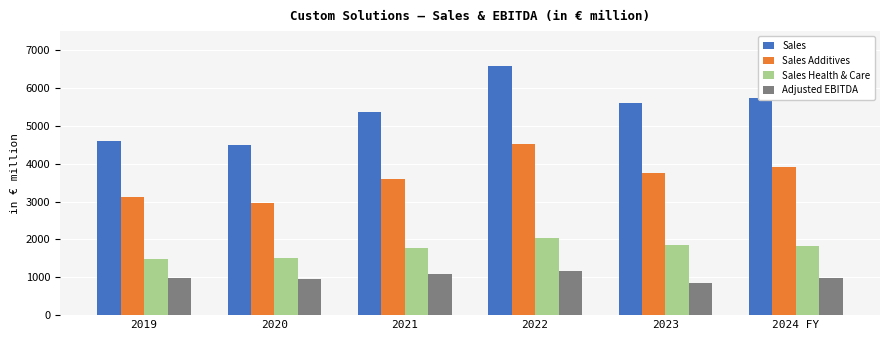

At how many categories does at least one series exceed 4740?

4